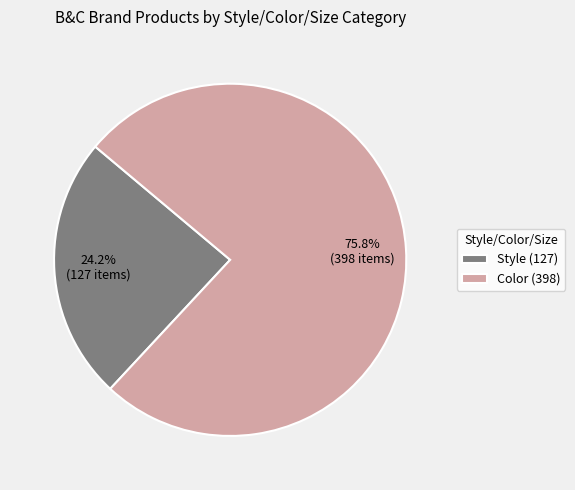

How many segments does this pie chart have?

2